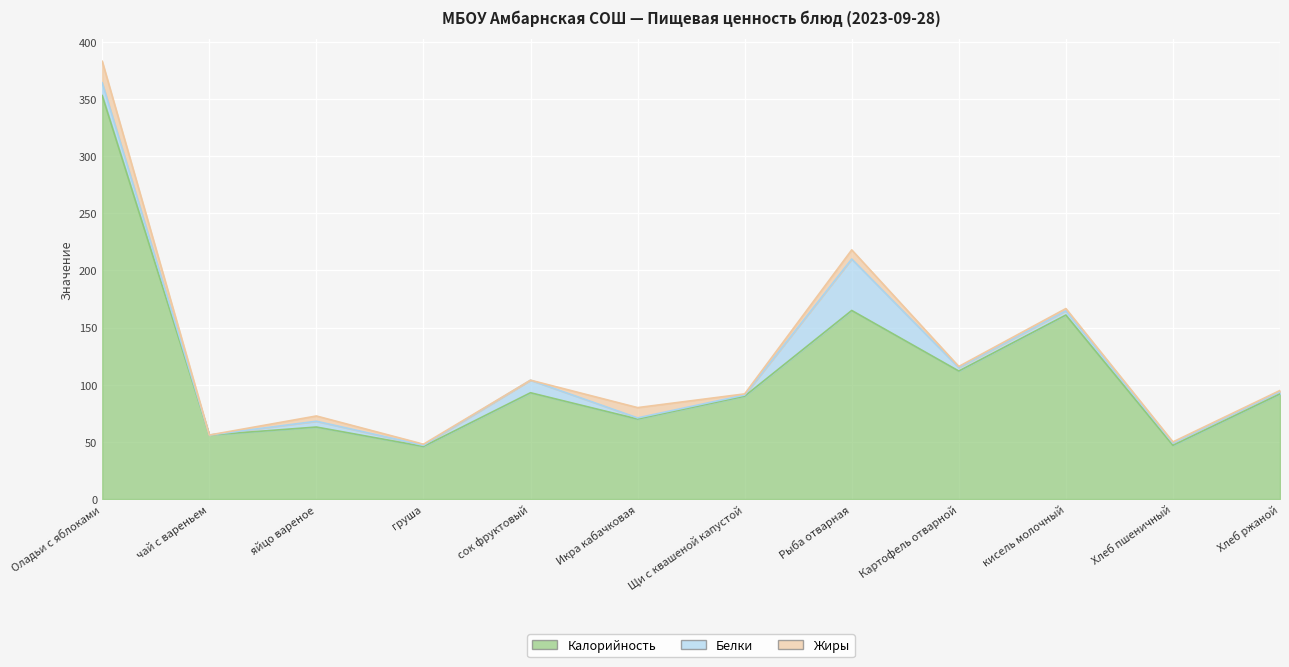

Does the chart display data point markers on the line(s)?

No